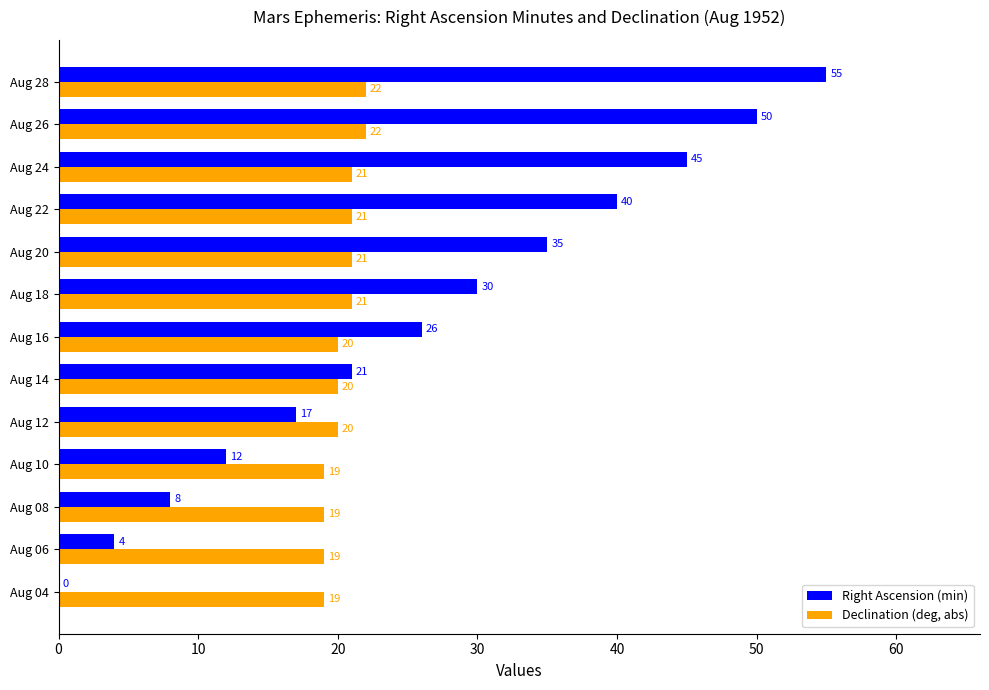

What are all the series names shown in the legend?

Right Ascension (min), Declination (deg, abs)